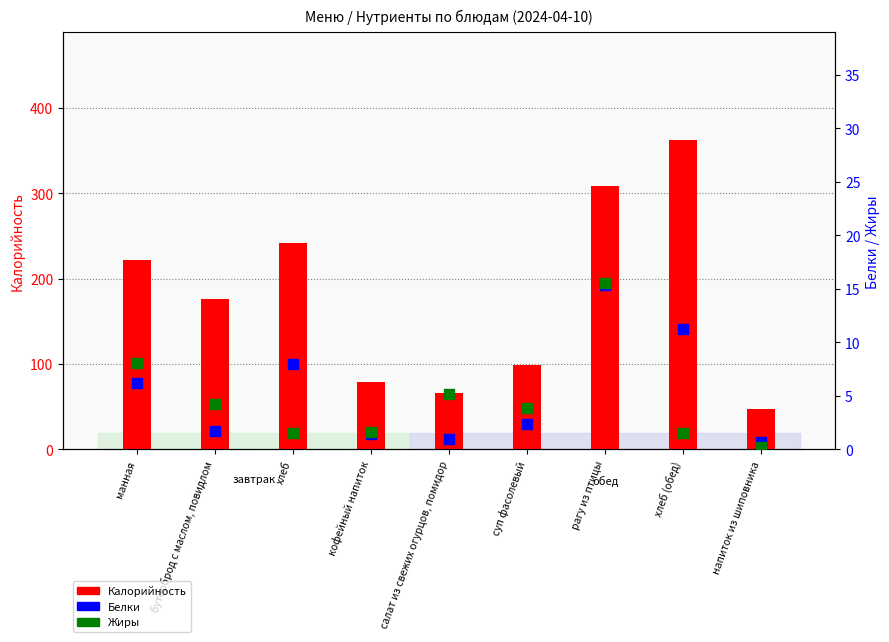

At how many categories does at least one series exceed 280?

2